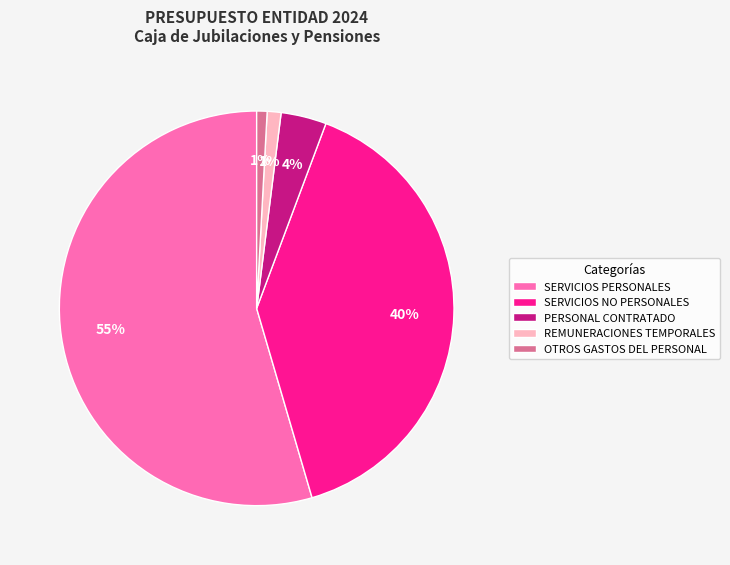

How many slices are in this pie chart?

5